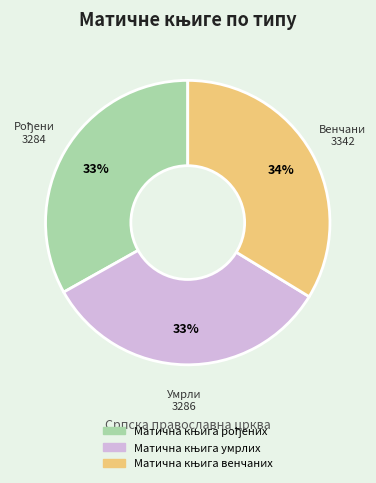

Is there a majority slice in this chart?

No